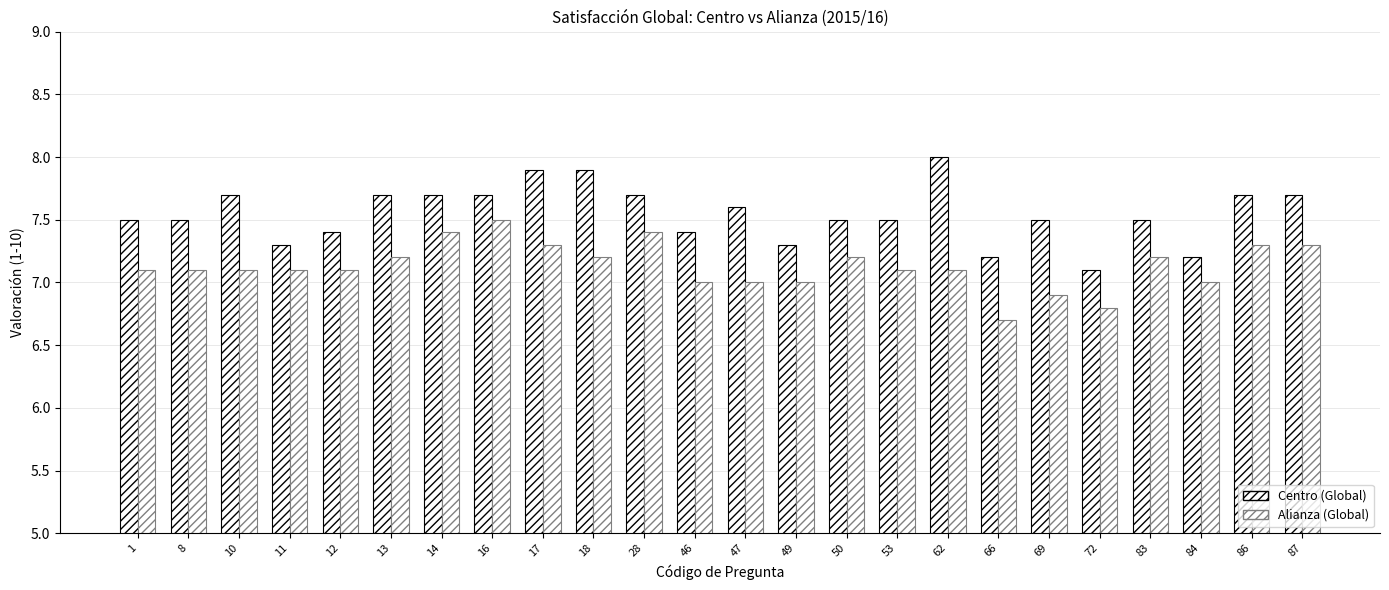

Reading right to left, what are all the values shown in this chart?

Centro (Global): 7.7	7.7	7.2	7.5	7.1	7.5	7.2	8.0	7.5	7.5	7.3	7.6	7.4	7.7	7.9	7.9	7.7	7.7	7.7	7.4	7.3	7.7	7.5	7.5
Alianza (Global): 7.3	7.3	7.0	7.2	6.8	6.9	6.7	7.1	7.1	7.2	7.0	7.0	7.0	7.4	7.2	7.3	7.5	7.4	7.2	7.1	7.1	7.1	7.1	7.1